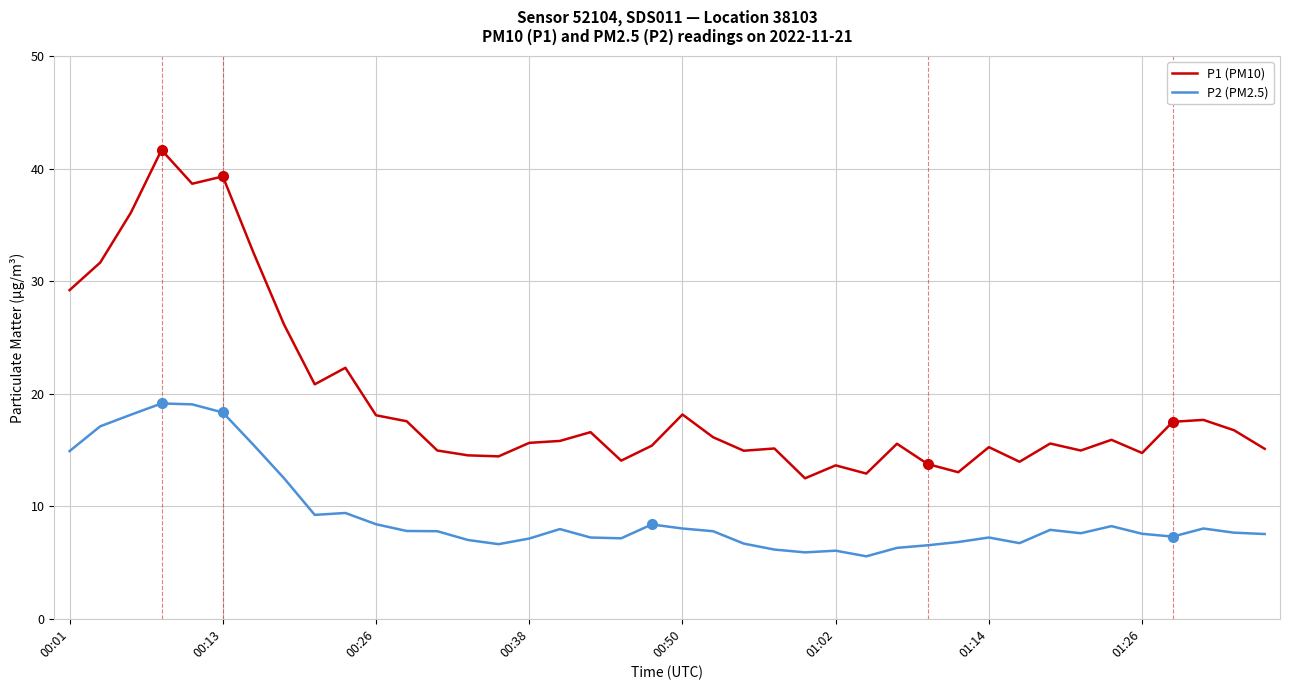

True or false: P1 (PM10) has more than 2 interior local peaks.

True